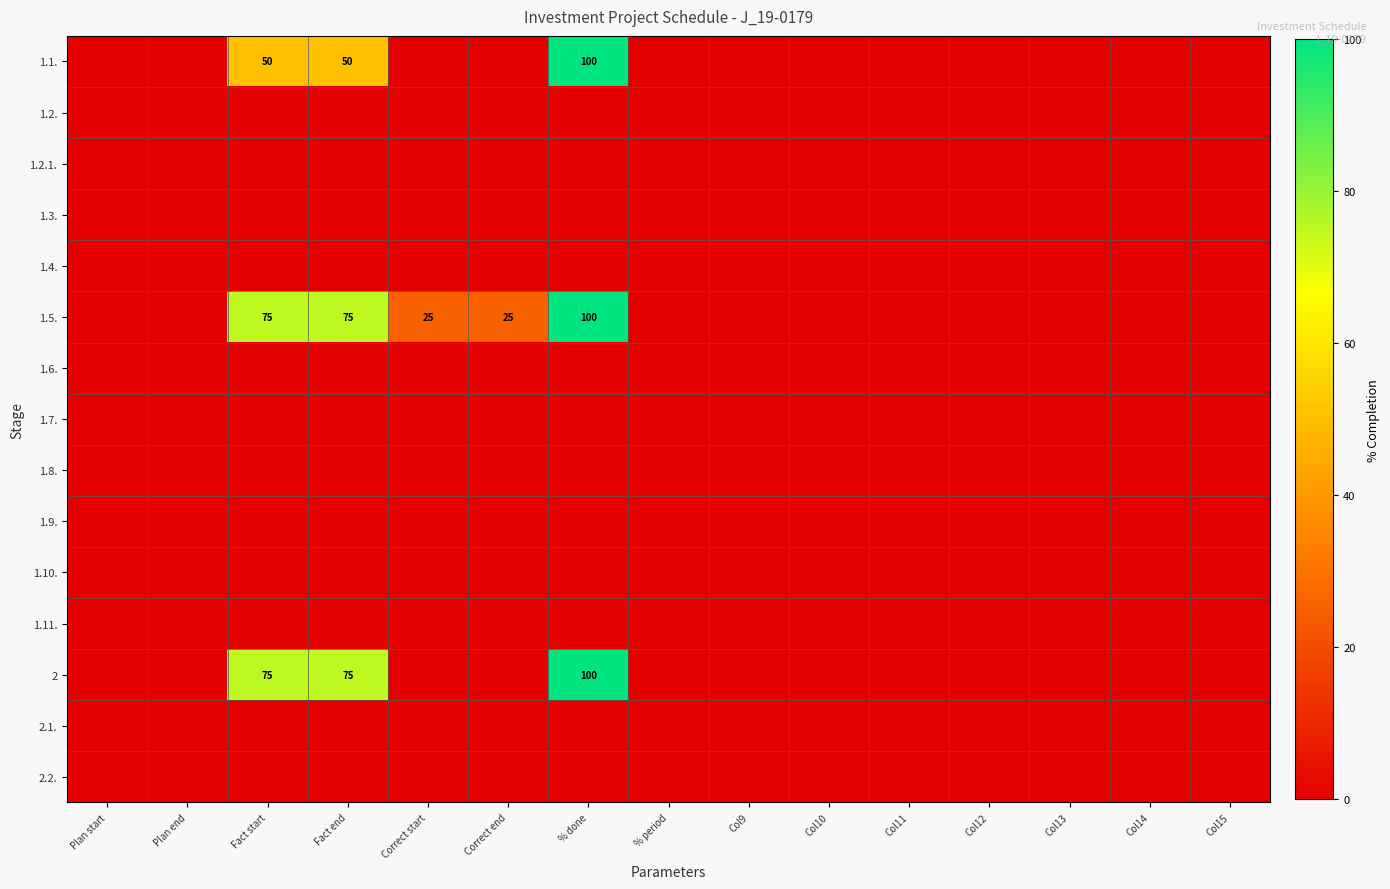

Rank the categories by 1.10. value from highest to lowest.

Plan start, Plan end, Fact start, Fact end, Correct start, Correct end, % done, % period, Col9, Col10, Col11, Col12, Col13, Col14, Col15